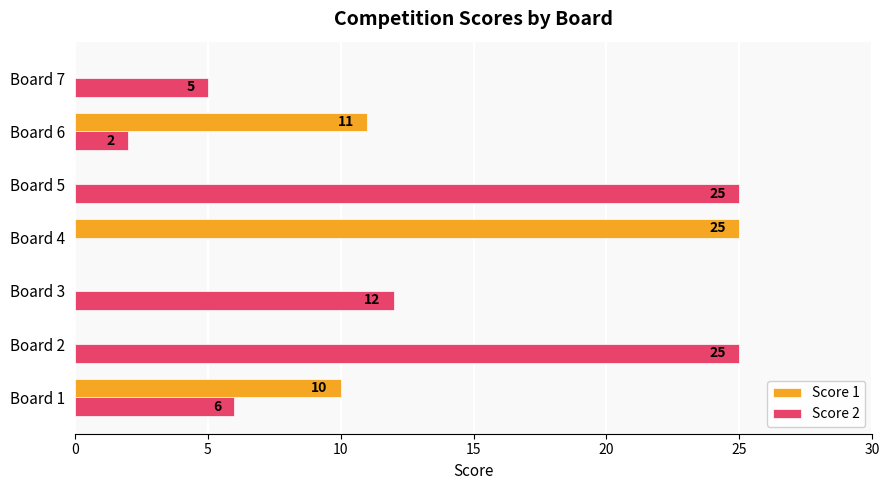

What is the maximum value shown in the chart?

25